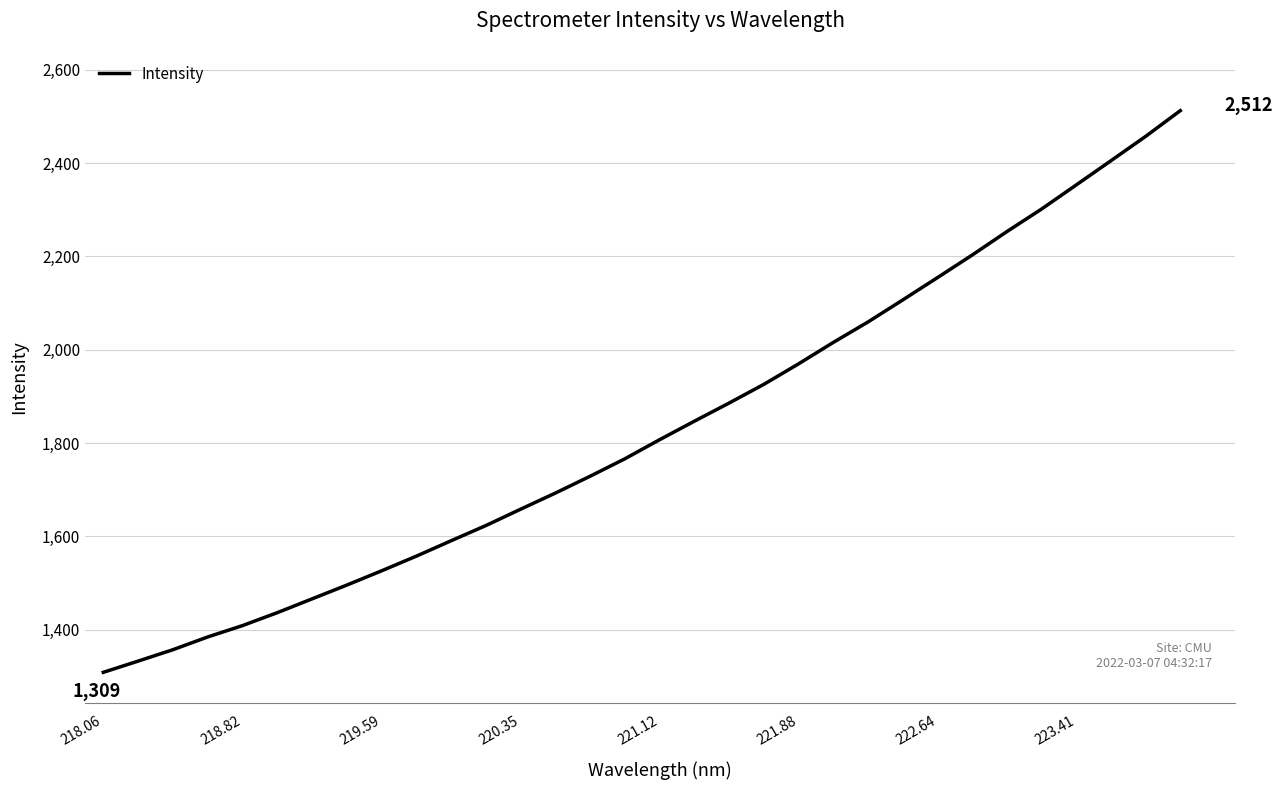

What is the difference between the maximum and minimum values?

1203.3